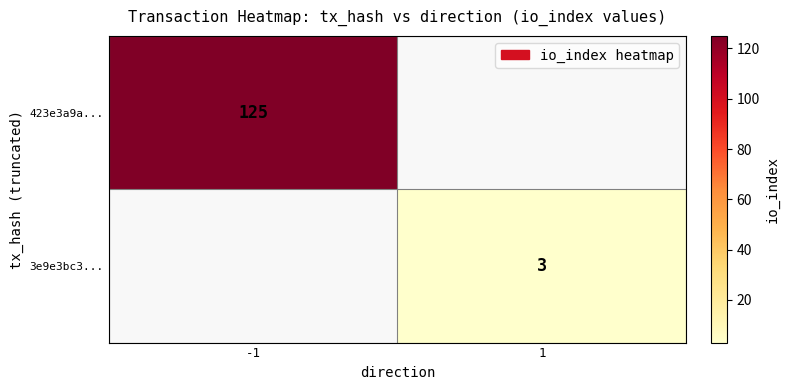

At how many categories does at least one series exceed 26?

1